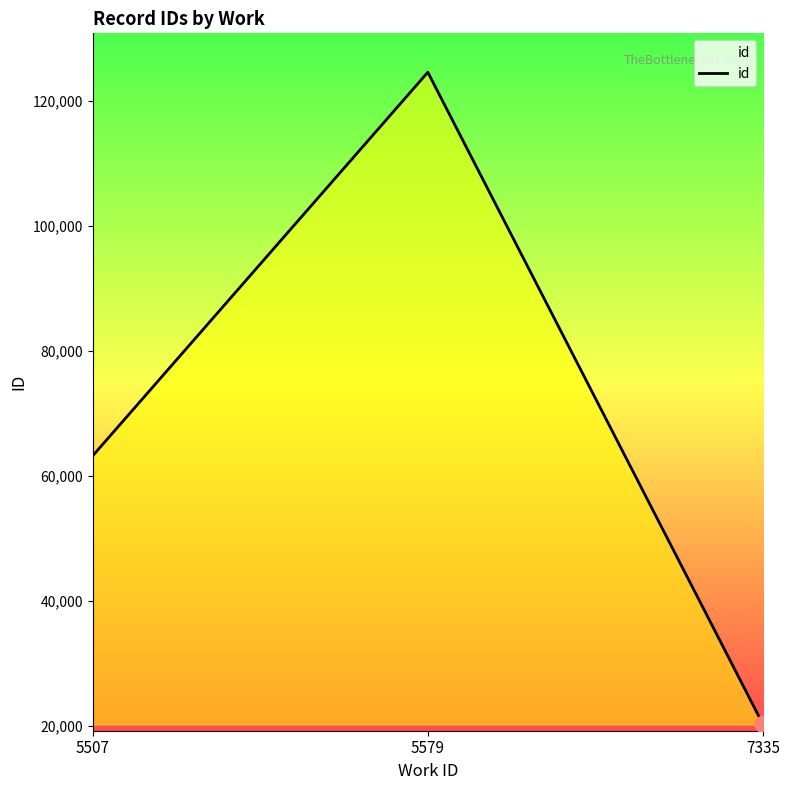

List the labels in order of value, largest first.

5579, 5507, 7335